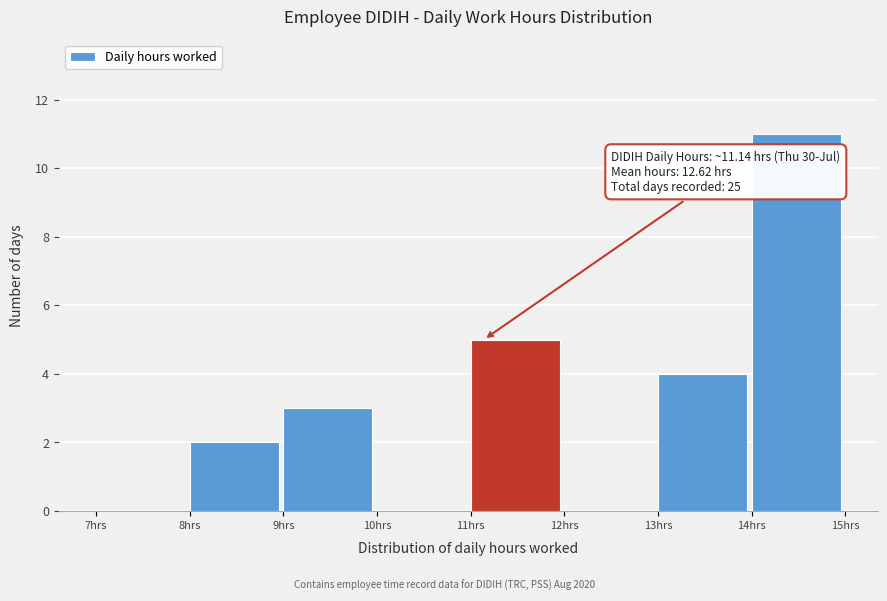

Over which range of the x-axis is the bar tallest?

14 to 15